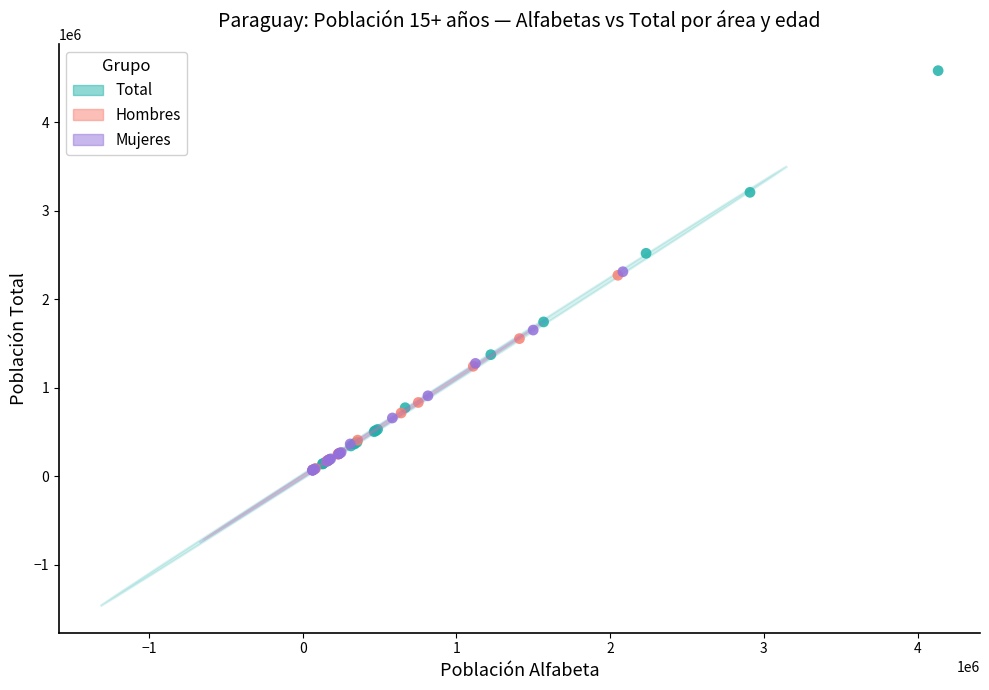

Which series reaches the maximum Y coordinate?

Total